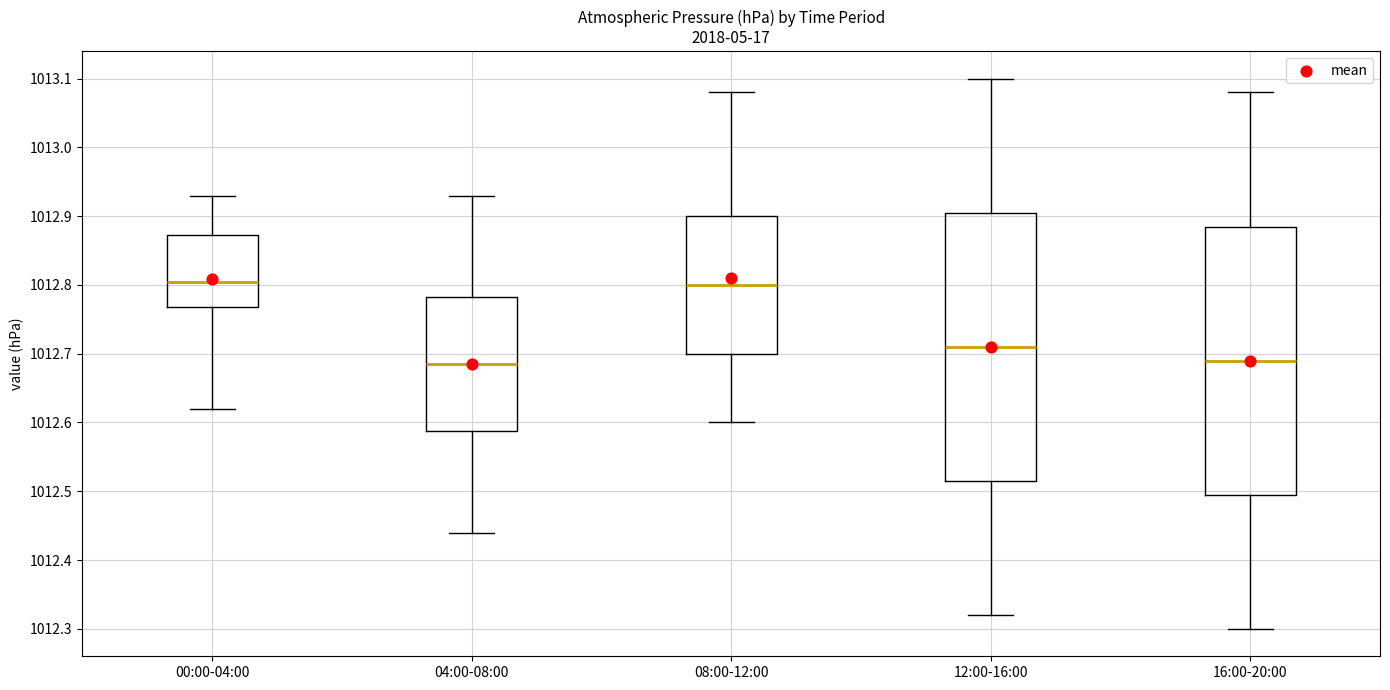

Reading left to right, read every box against the y-axis: the position of its median line, the range the box covers, and the ends of its whiskers. The values are not printed on the chart, so give them approximately, as read against the axis.

00:00-04:00: median 1012.81, box 1012.77 to 1012.87, whiskers 1012.62 to 1012.93
04:00-08:00: median 1012.69, box 1012.59 to 1012.78, whiskers 1012.44 to 1012.93
08:00-12:00: median 1012.80, box 1012.70 to 1012.90, whiskers 1012.60 to 1013.08
12:00-16:00: median 1012.71, box 1012.52 to 1012.91, whiskers 1012.32 to 1013.10
16:00-20:00: median 1012.69, box 1012.50 to 1012.89, whiskers 1012.30 to 1013.08